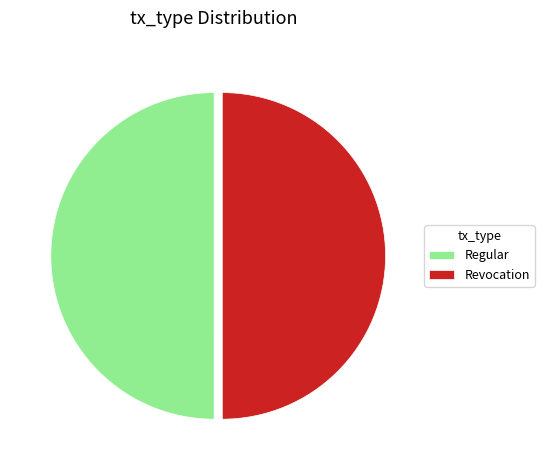

True or false: Revocation accounts for 59% of the total.

False